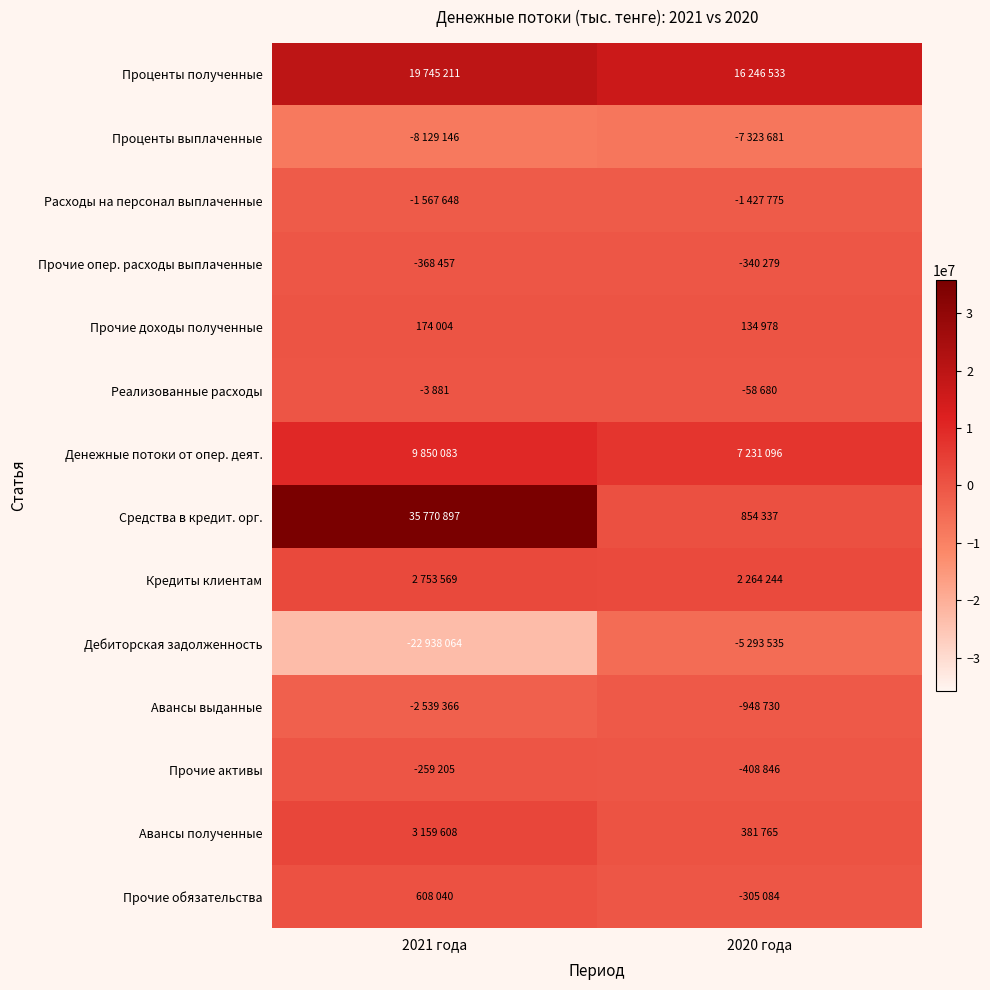

Which has a higher value, 2021 года or 2020 года?

2021 года